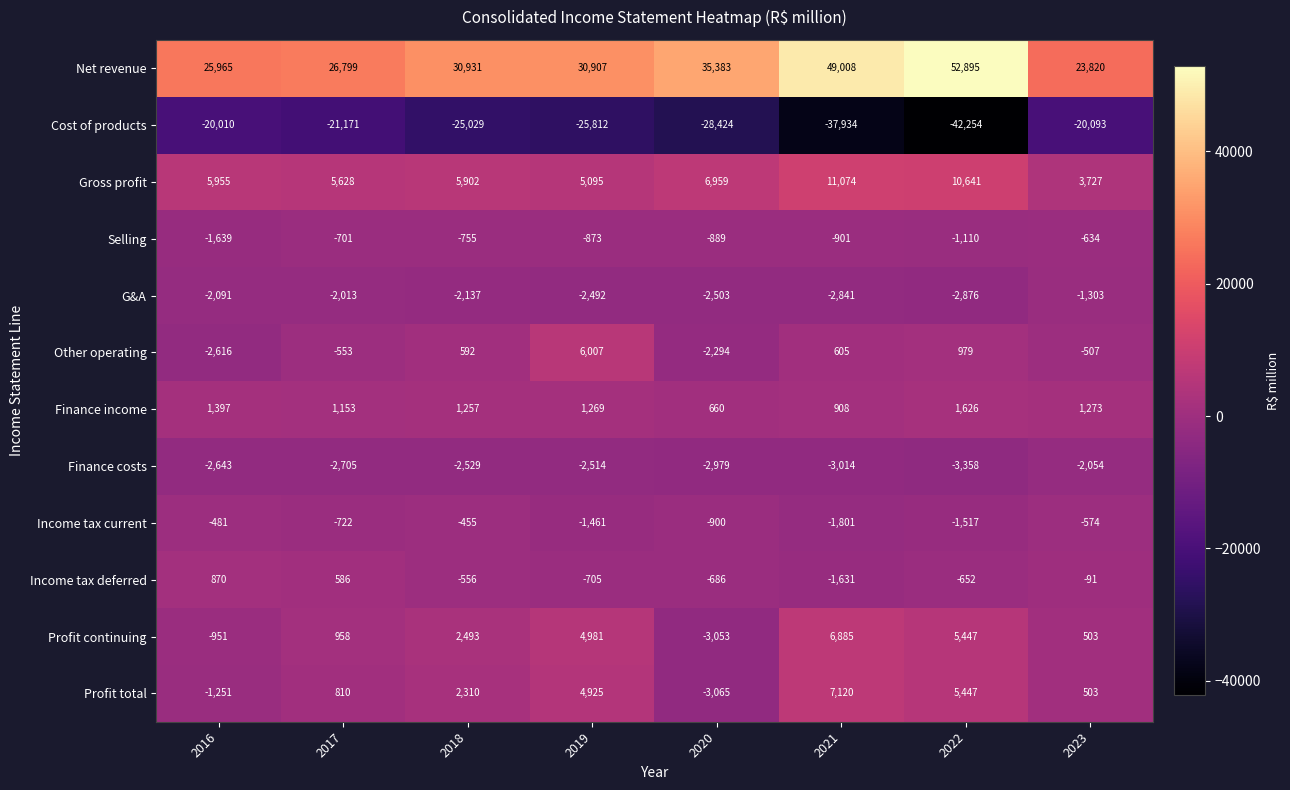

Is it true that Income tax deferred equals -705 at 2019?

True